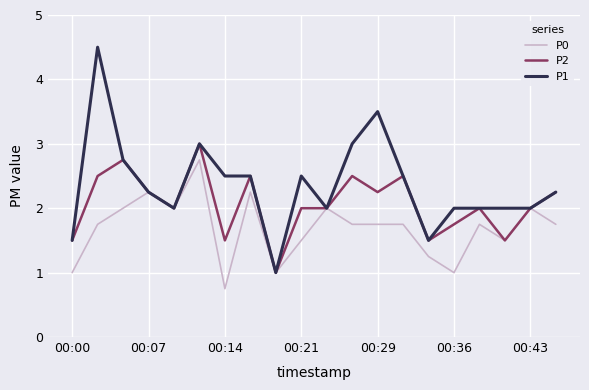

What is the maximum value for P0?

2.8